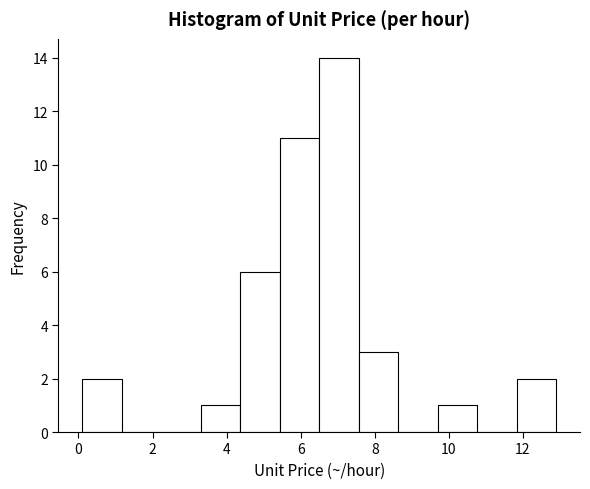

Reading left to right, list every bar in this chart as the range it spans on the x-axis followed by its height. Neither the bar edges nor the heights are printed on the chart, so give them approximately, as read against the axes.

0.2 to 1.2: 2
1.2 to 2.2: 0
2.2 to 3.4: 0
3.4 to 4.4: 1
4.4 to 5.4: 6
5.4 to 6.6: 11
6.6 to 7.6: 14
7.6 to 8.6: 3
8.6 to 9.8: 0
9.8 to 10.8: 1
10.8 to 11.8: 0
11.8 to 13.0: 2